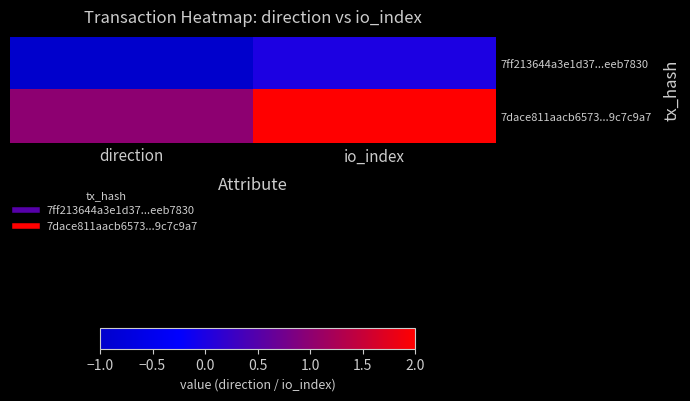

What is the spread (max minus min) of values at direction?

2